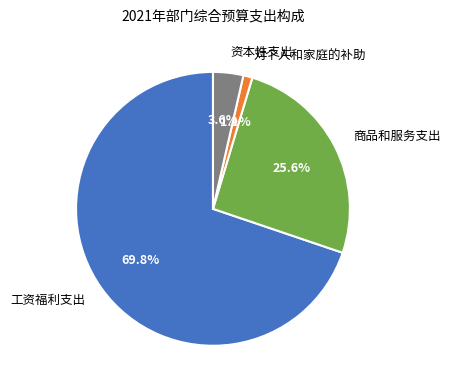

To the nearest percent, what portion does 对个人和家庭的补助 represent?

1%